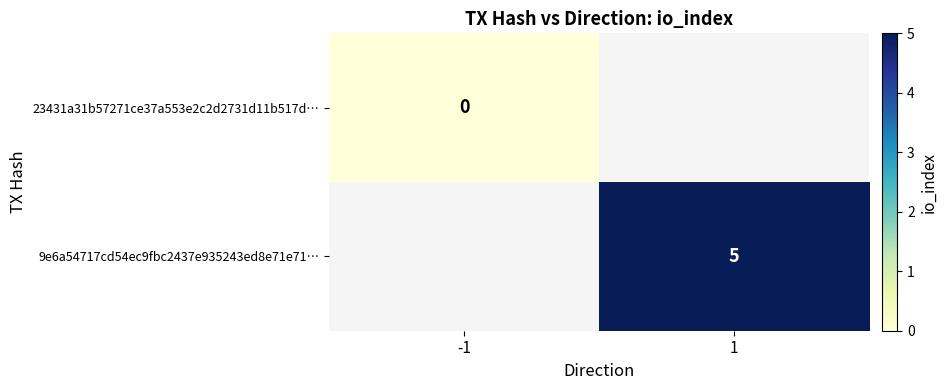

At which label is 23431a31b57271ce37a553e2c2d2731d11b517d… closest to 0?

-1